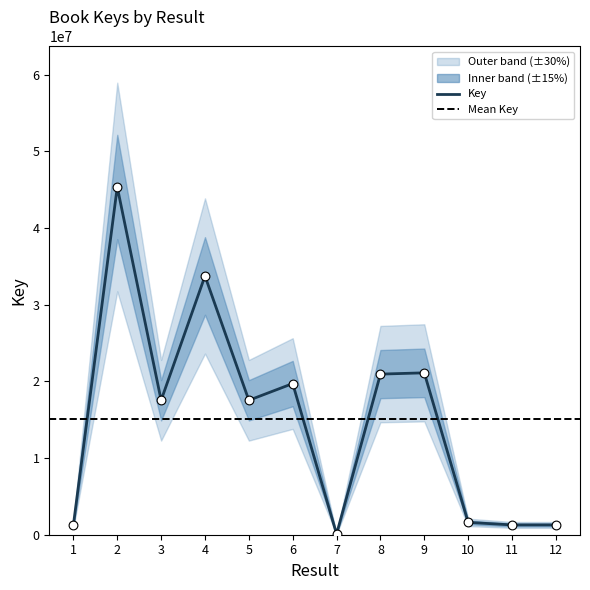

What is the change in value from 1 to 6?

+18429818